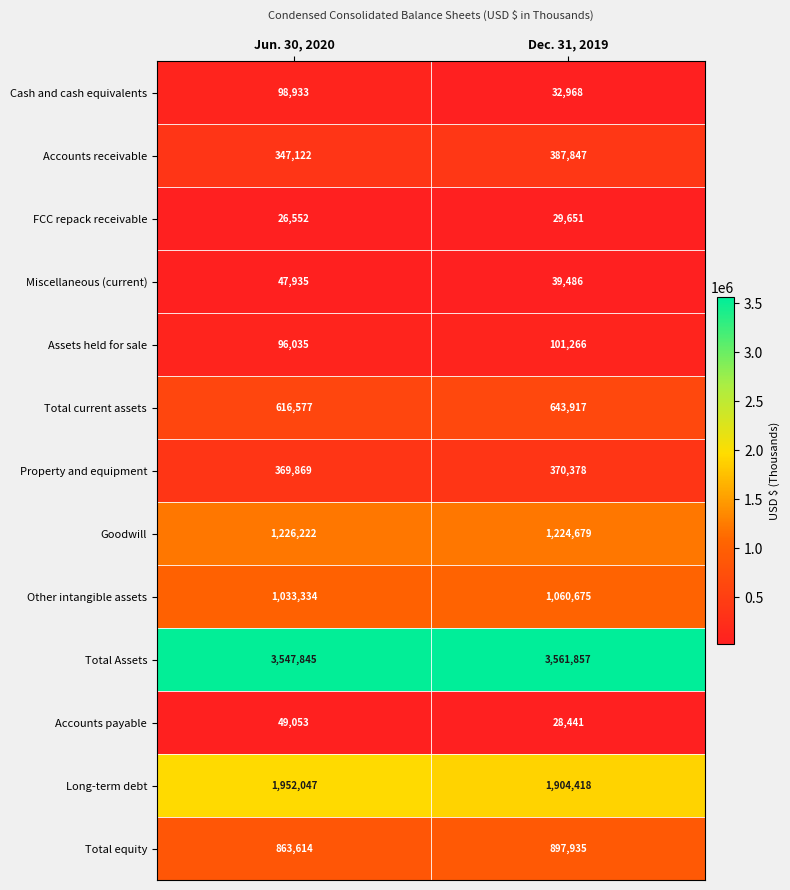

Between Jun. 30, 2020 and Dec. 31, 2019, which series saw the biggest shift?

Cash and cash equivalents